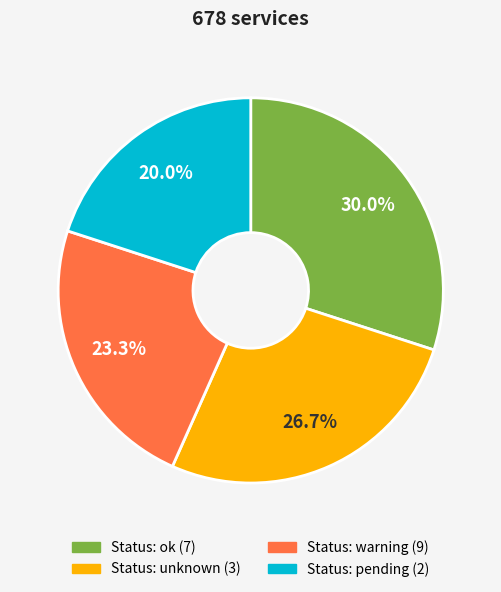

Does any single category account for the majority?

No